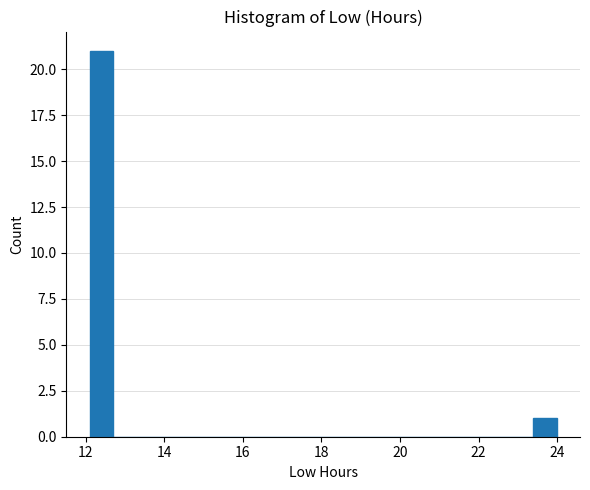

Around what value on the x-axis is the tallest bar? Give the approximate position of its centre, as read against the axis.

12.4